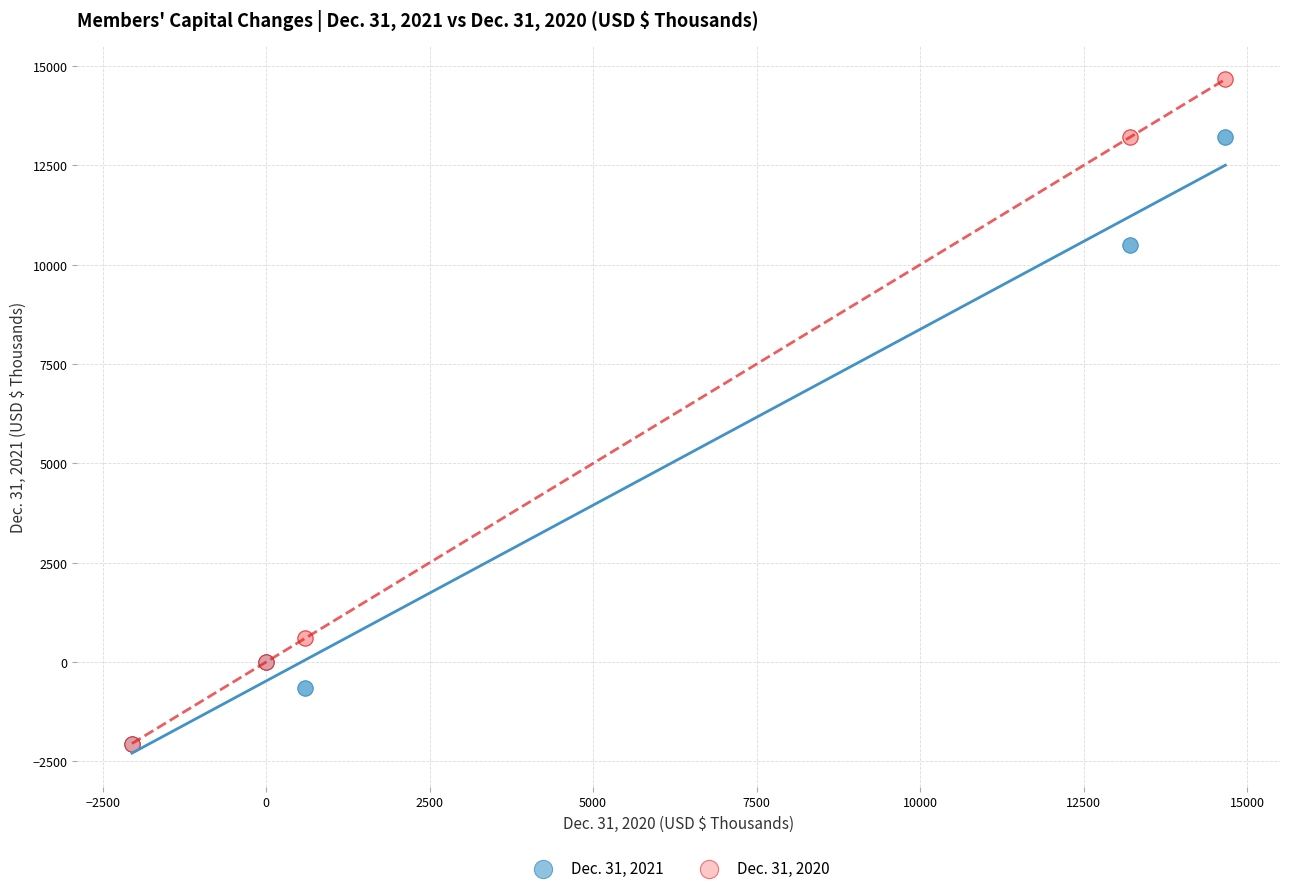

Which series reaches the maximum Y coordinate?

Dec. 31, 2020